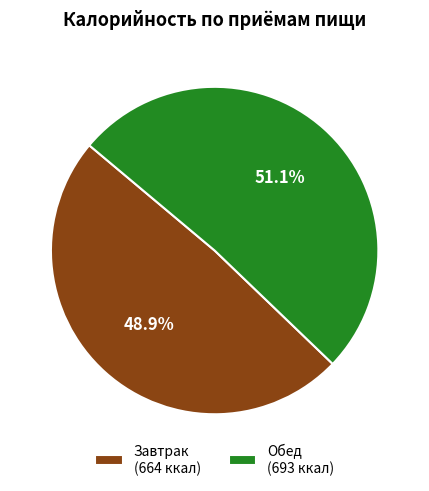

Rank the categories by value from highest to lowest.

Обед, Завтрак